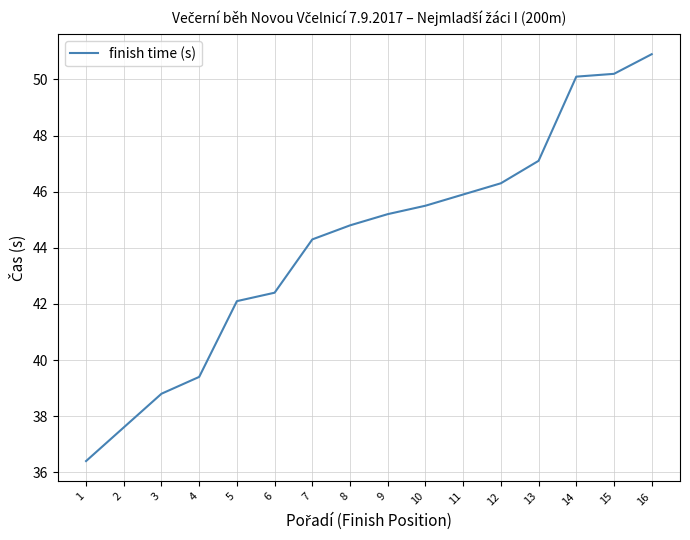

What value does the data have at 6?

42.4